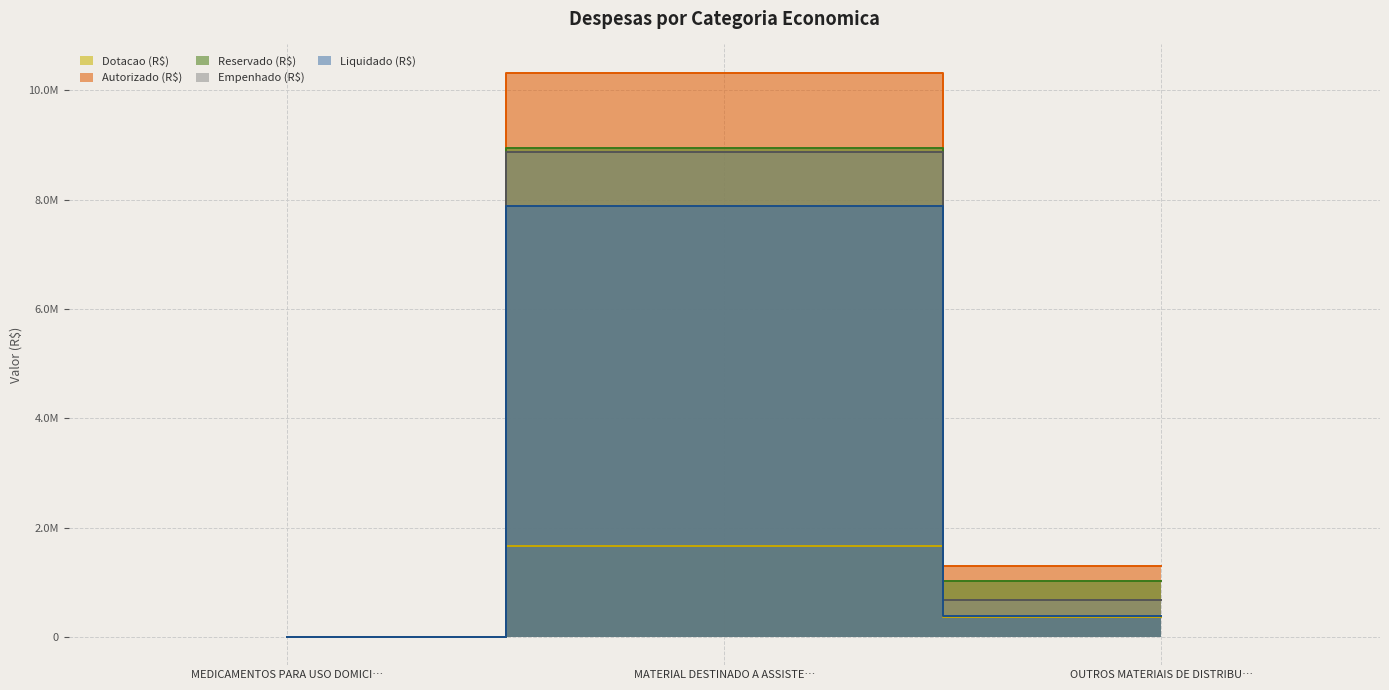

Which category has the highest value across all series?

MATERIAL DESTINADO A ASSISTE…